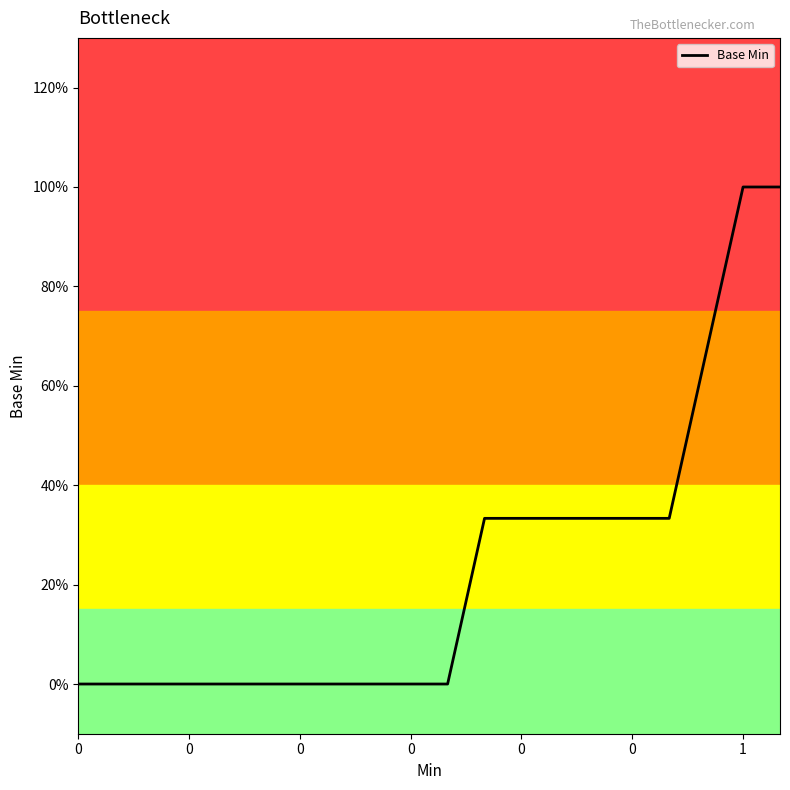

Does the chart have visible grid lines?

No